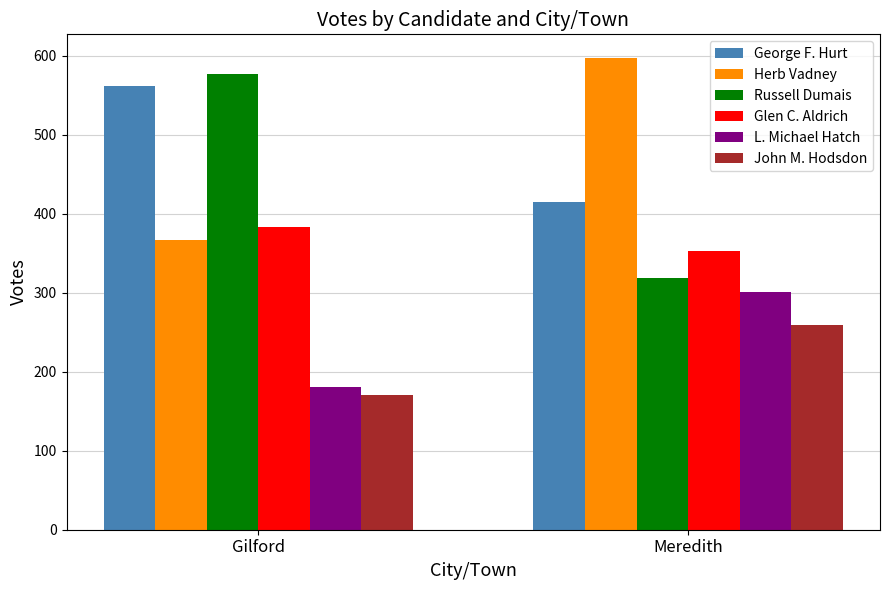

How many bars are there in each group?

6